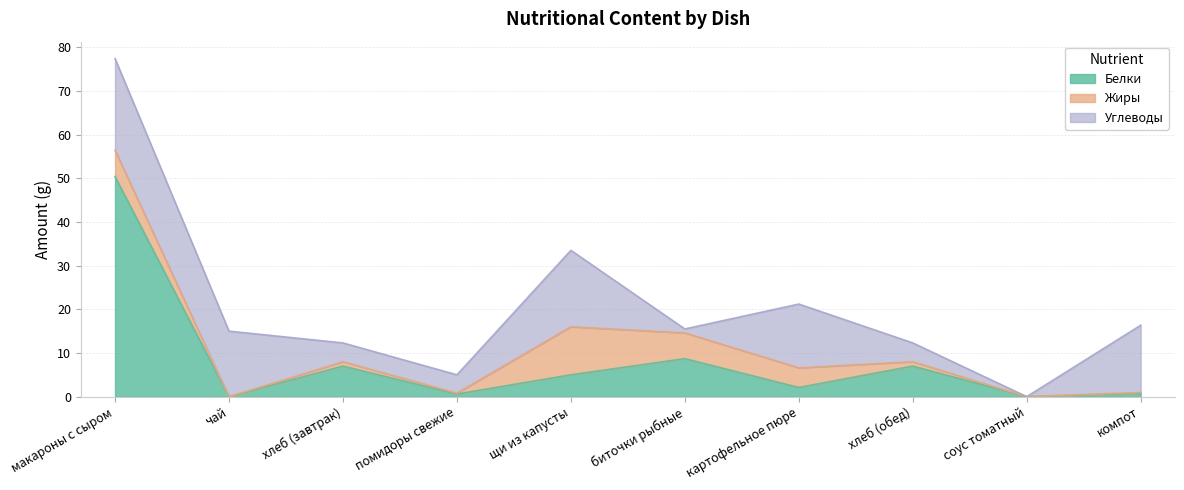

What is the label of the 1st point from the right?

компот